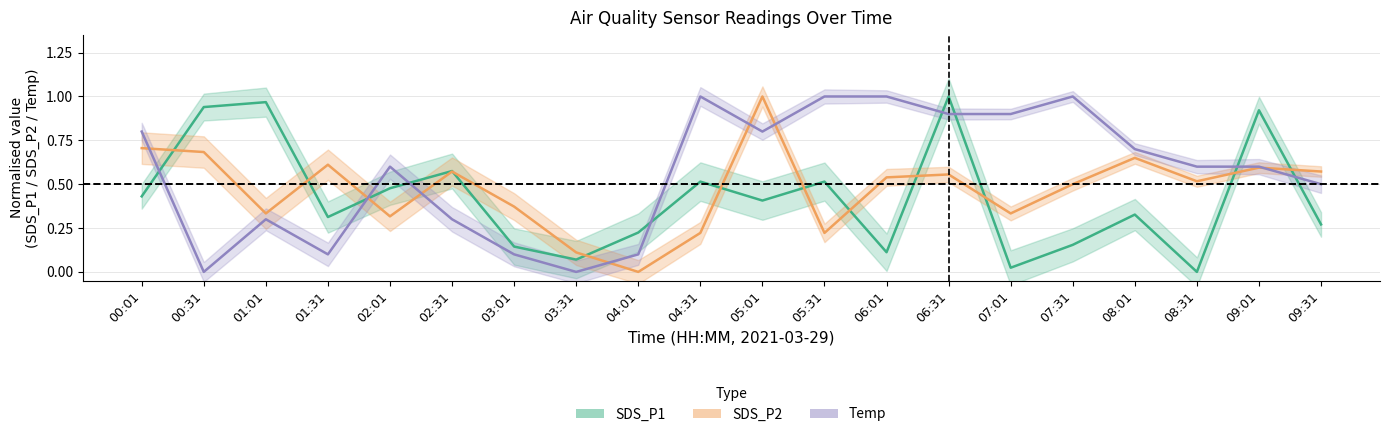

At which category does SDS_P1 reach its first local valley?

01:31